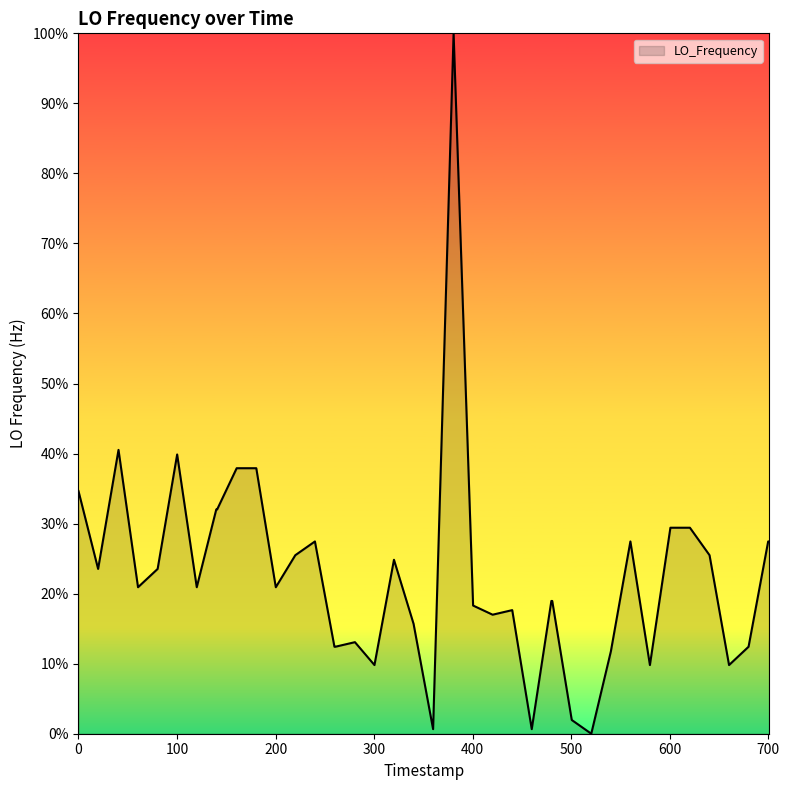

What is the difference between the maximum and minimum values?

100.0